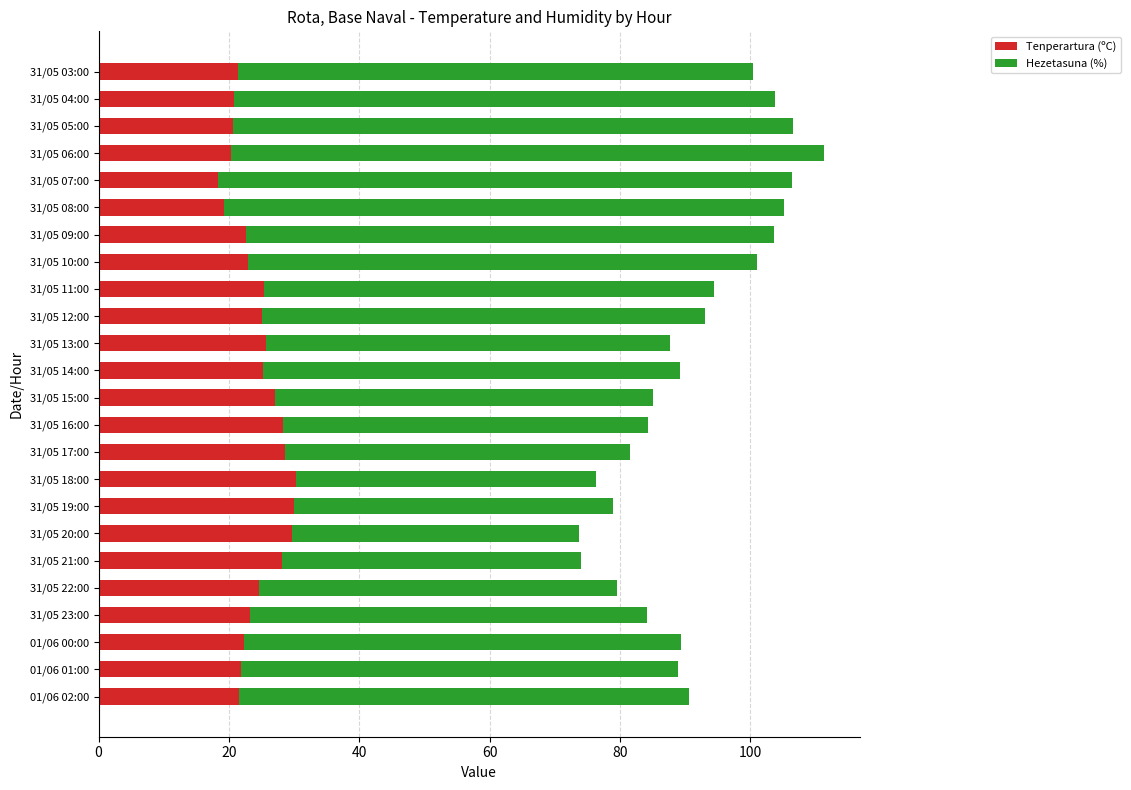

The Tenperartura (ºC) series shows 6.2 at 31/05 04:00. True or false?

False